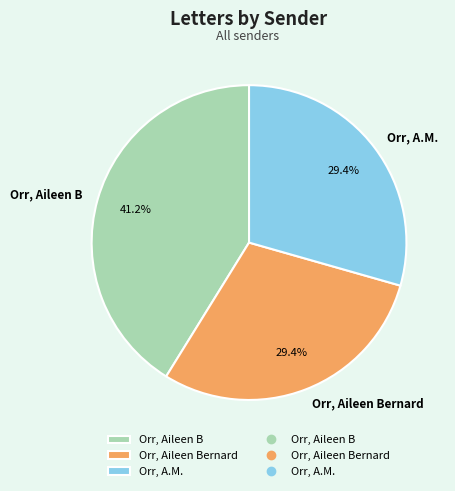

What percentage is the Orr, Aileen Bernard slice, to the nearest percent?

29%